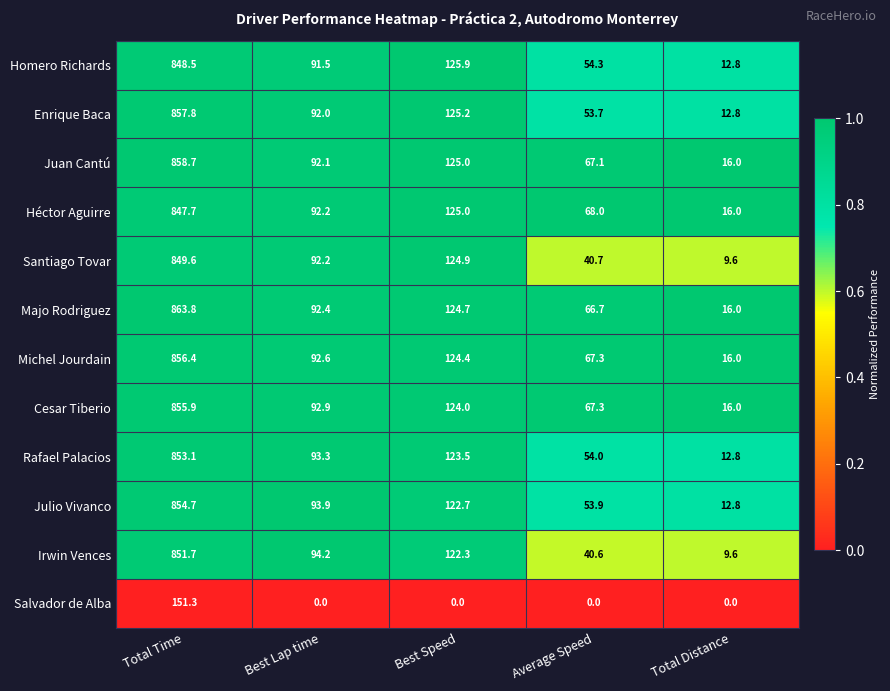

True or false: Enrique Baca has a value of 225.2 at Best Speed.

False